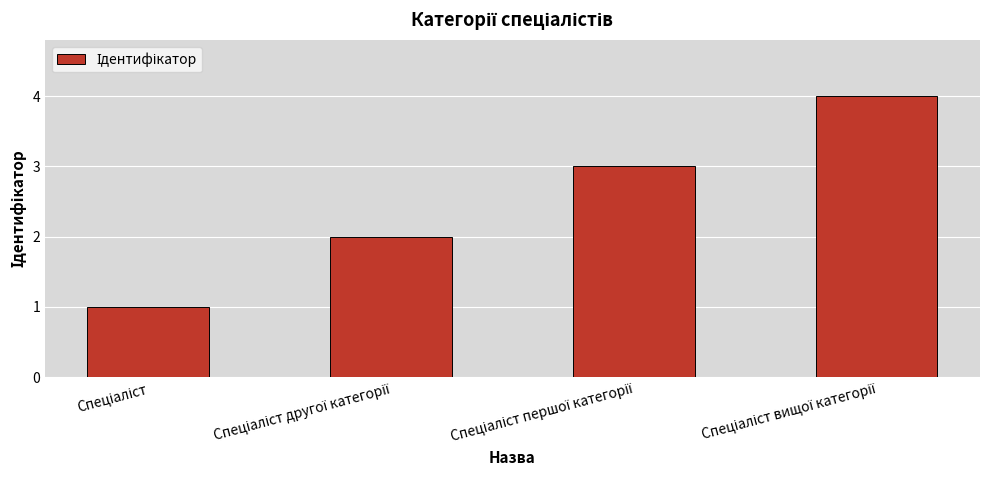

How many categories are shown in the chart?

4